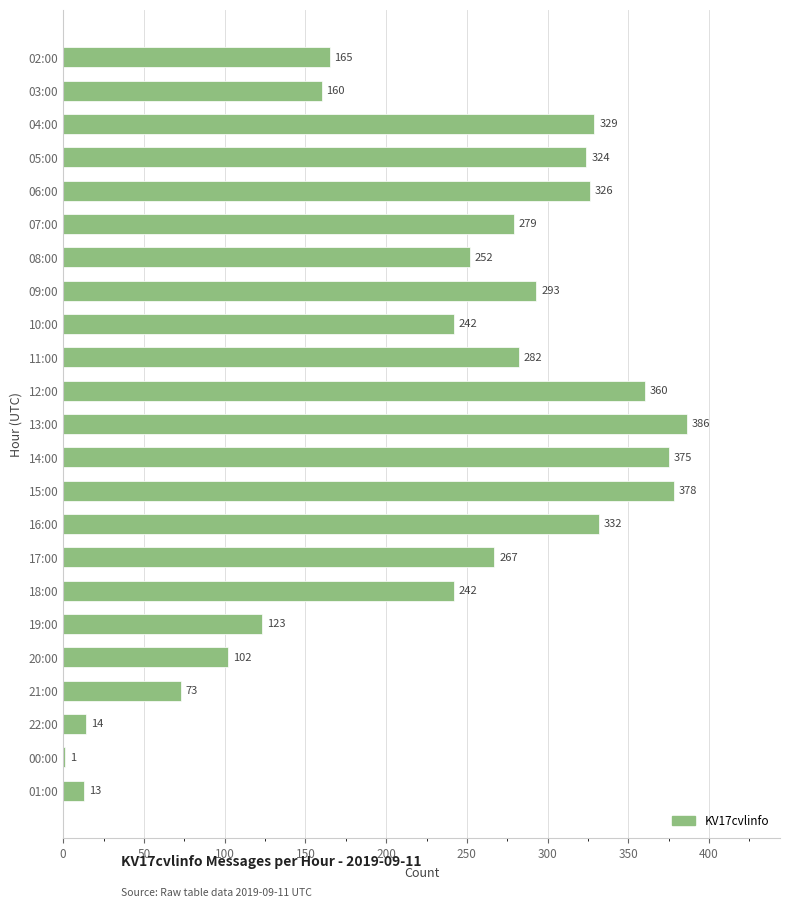

Reading top to bottom, transcribe all the data shown in this chart.

02:00=165	03:00=160	04:00=329	05:00=324	06:00=326	07:00=279	08:00=252	09:00=293	10:00=242	11:00=282	12:00=360	13:00=386	14:00=375	15:00=378	16:00=332	17:00=267	18:00=242	19:00=123	20:00=102	21:00=73	22:00=14	00:00=1	01:00=13